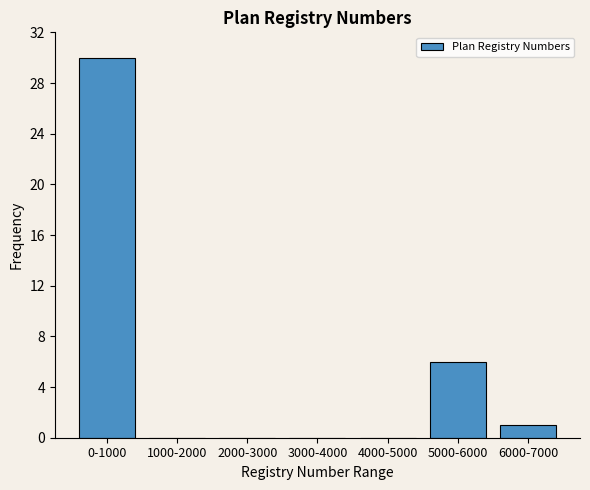

Reading left to right, transcribe all the data shown in this chart.

0-1000=30	1000-2000=0	2000-3000=0	3000-4000=0	4000-5000=0	5000-6000=6	6000-7000=1